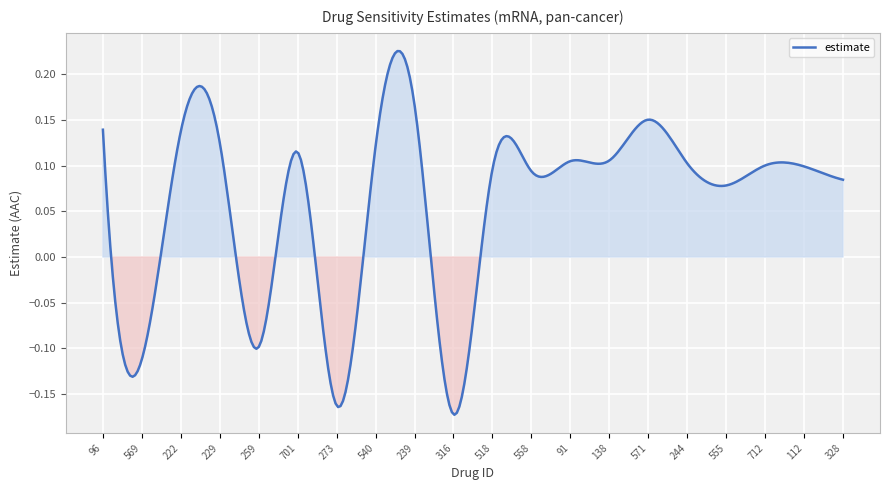

What is the difference between the maximum and minimum values?

0.4